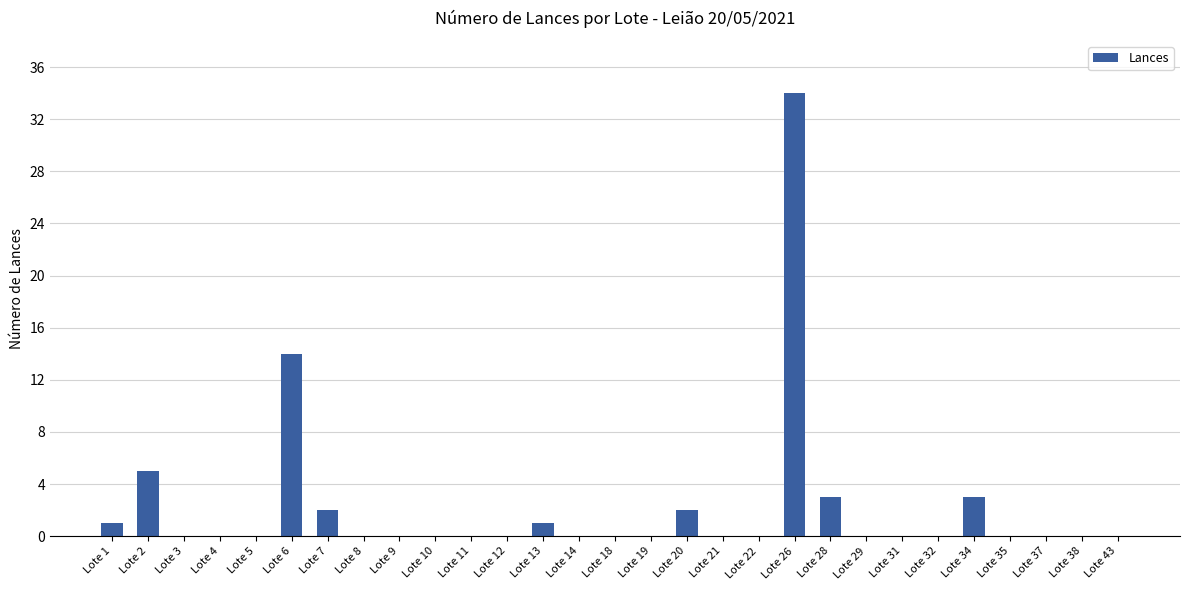

True or false: the data shows 3 at Lote 34.

True